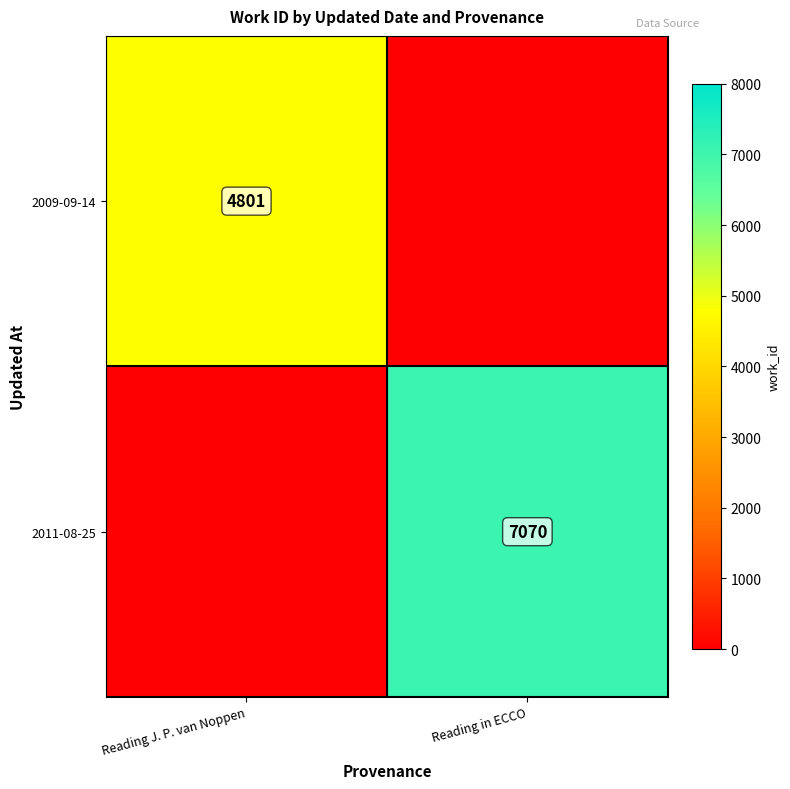

Is the value of 2009-09-14 at Reading in ECCO greater than the value of 2011-08-25 at Reading J. P. van Noppen?

No